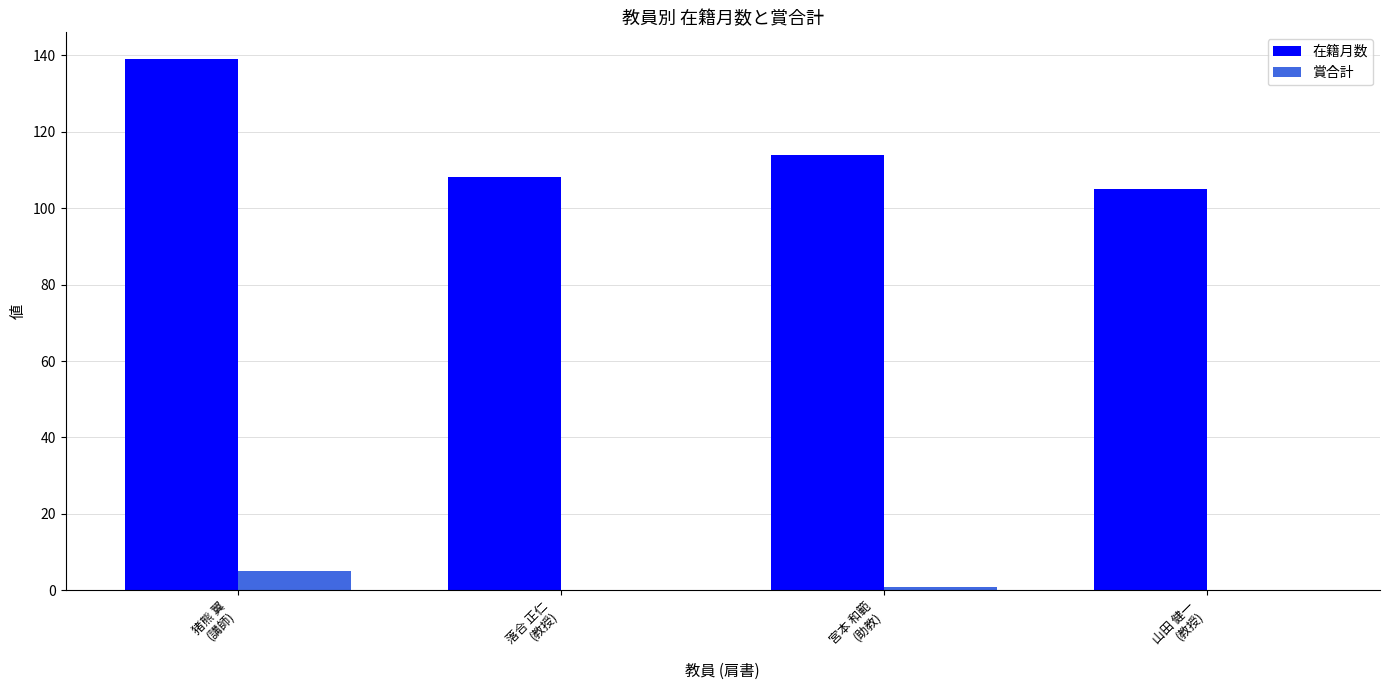

Which series has the largest total across all categories?

在籍月数